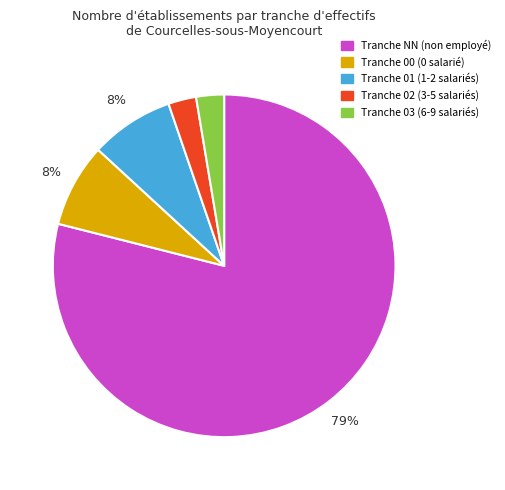

How many slices are in this pie chart?

5